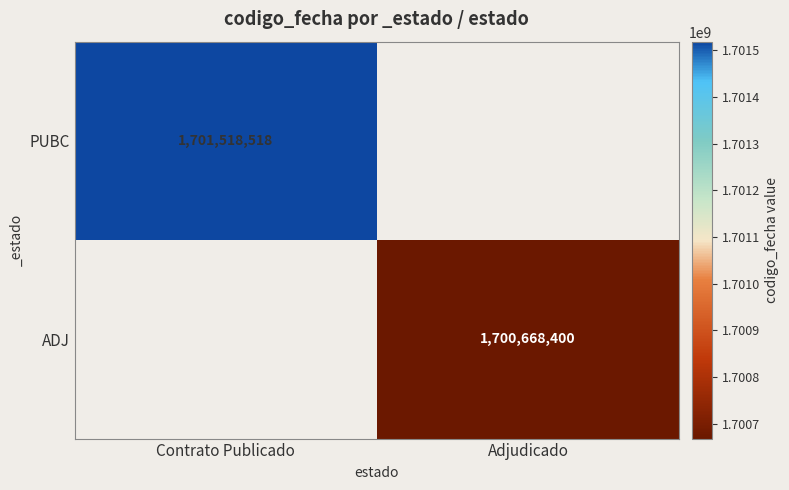

The PUBC series shows 585342348 at Contrato Publicado. True or false?

False